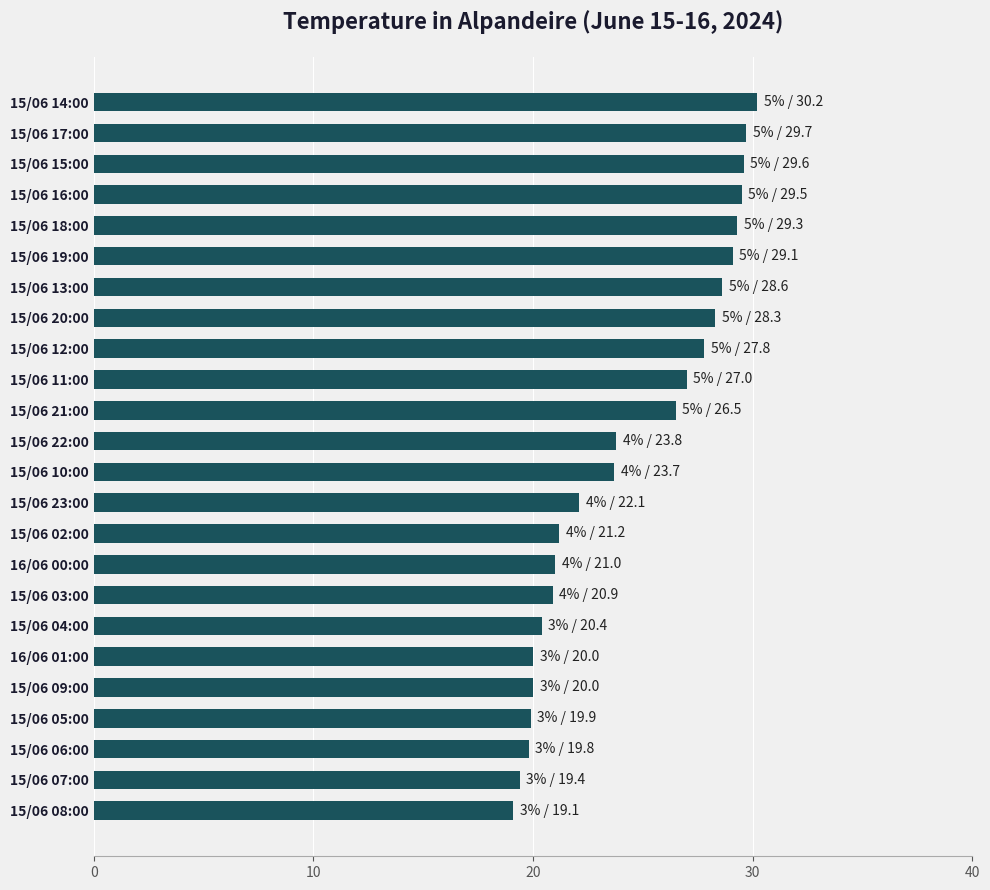

True or false: the data shows 21.0 at 16/06 00:00.

True